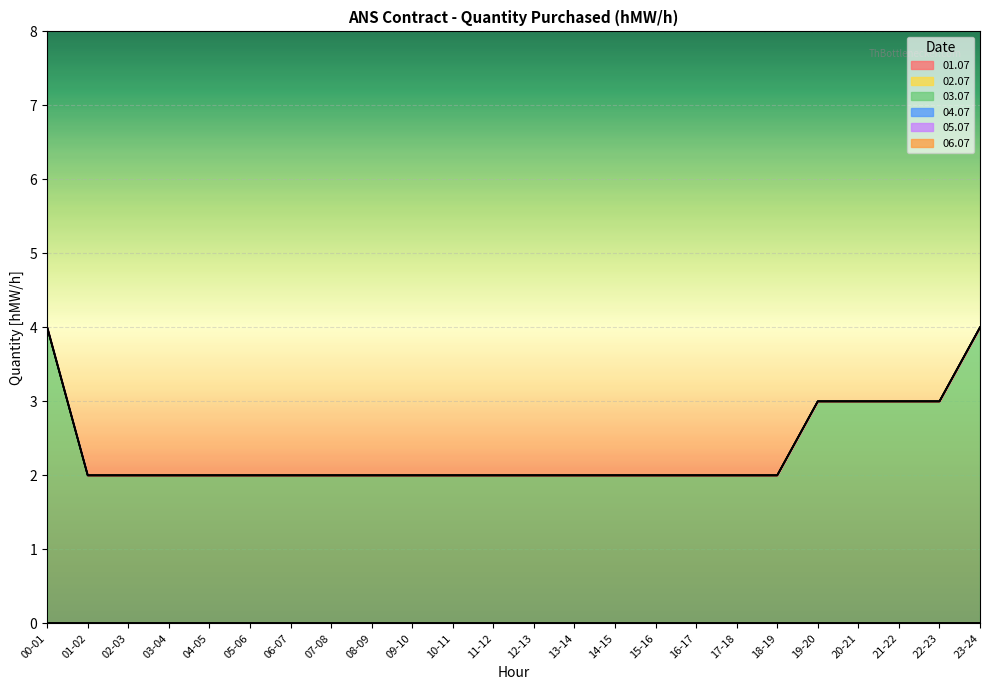

True or false: 01.07 and 06.07 intersect in this chart.

False